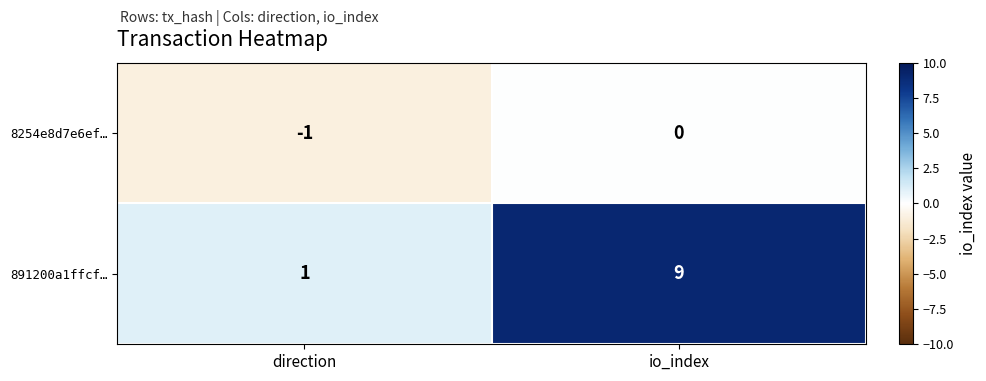

True or false: 891200a1ffcf… has a value of 9 at io_index.

True